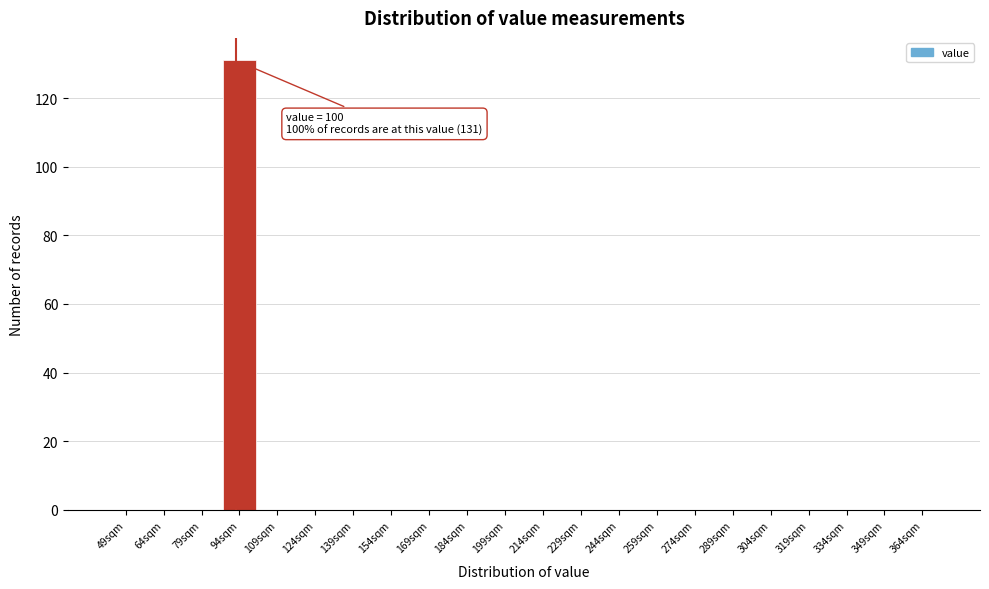

Reading left to right, transcribe all the data shown in this chart.

49sqm=0	64sqm=0	79sqm=0	94sqm=131	109sqm=0	124sqm=0	139sqm=0	154sqm=0	169sqm=0	184sqm=0	199sqm=0	214sqm=0	229sqm=0	244sqm=0	259sqm=0	274sqm=0	289sqm=0	304sqm=0	319sqm=0	334sqm=0	349sqm=0	364sqm=0